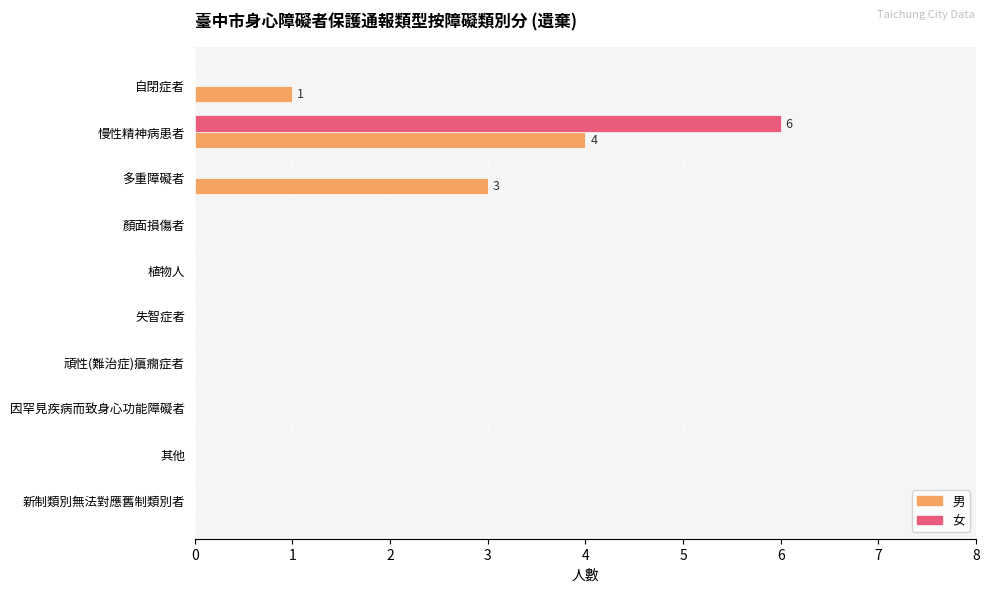

At which category is the sum across all series the highest?

慢性精神病患者